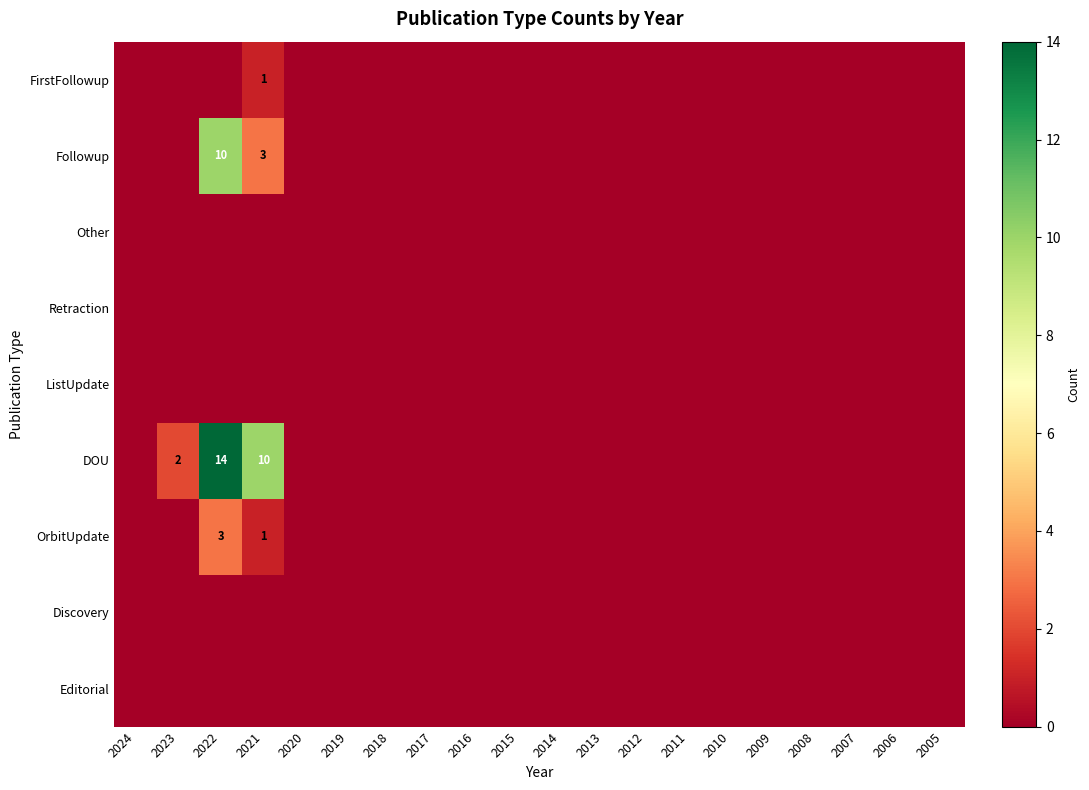

What is the total value across all series at 2023?

2